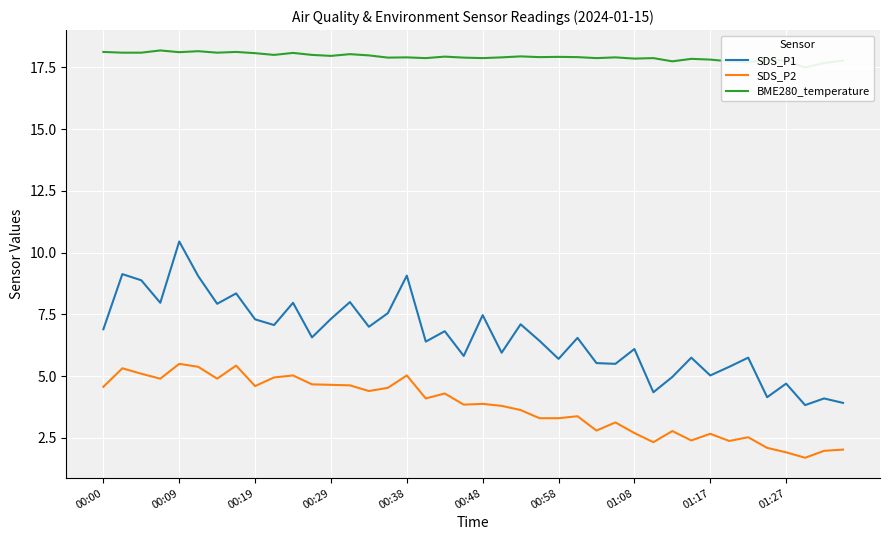

In SDS_P1, how many points are lower than both neighbors (excluding endpoints)?

14